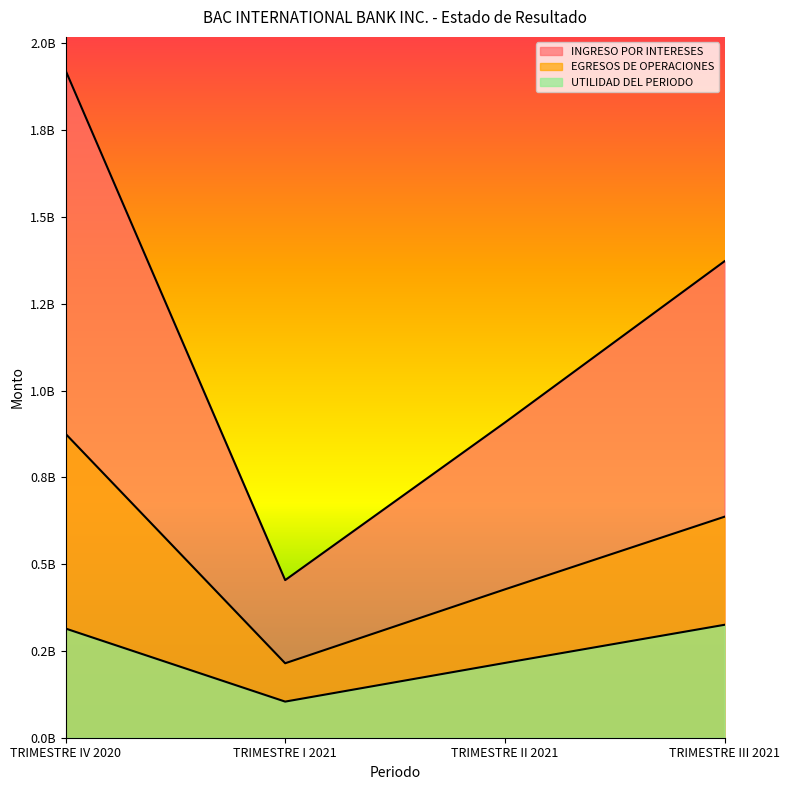

True or false: EGRESOS DE OPERACIONES has a value of 636520447.0 at TRIMESTRE III 2021.

True